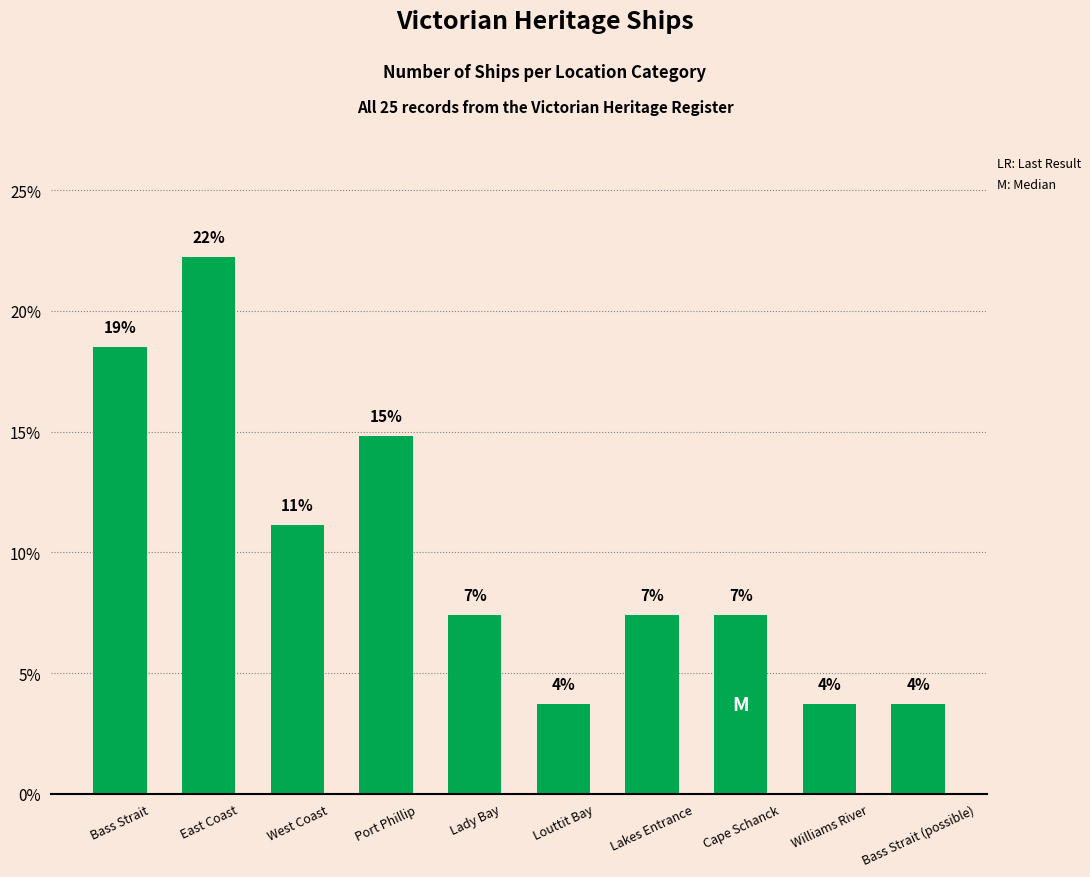

Does the chart contain any negative values?

No